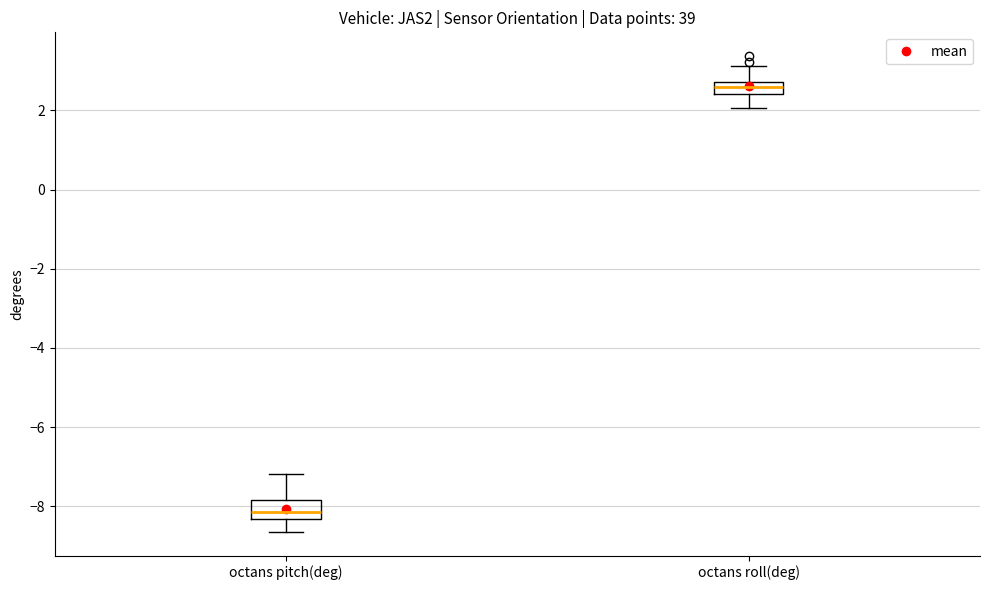

Reading left to right, transcribe this box plot: for each box, give where its median line is, the range the box spans, and where its two whiskers end, as read against the y-axis. The values are not printed on the chart, so give them approximately, as read against the axis.

octans pitch(deg): median -8.2, box -8.4 to -7.8, whiskers -8.6 to -7.2
octans roll(deg): median 2.6, box 2.4 to 2.8, whiskers 2.0 to 3.2